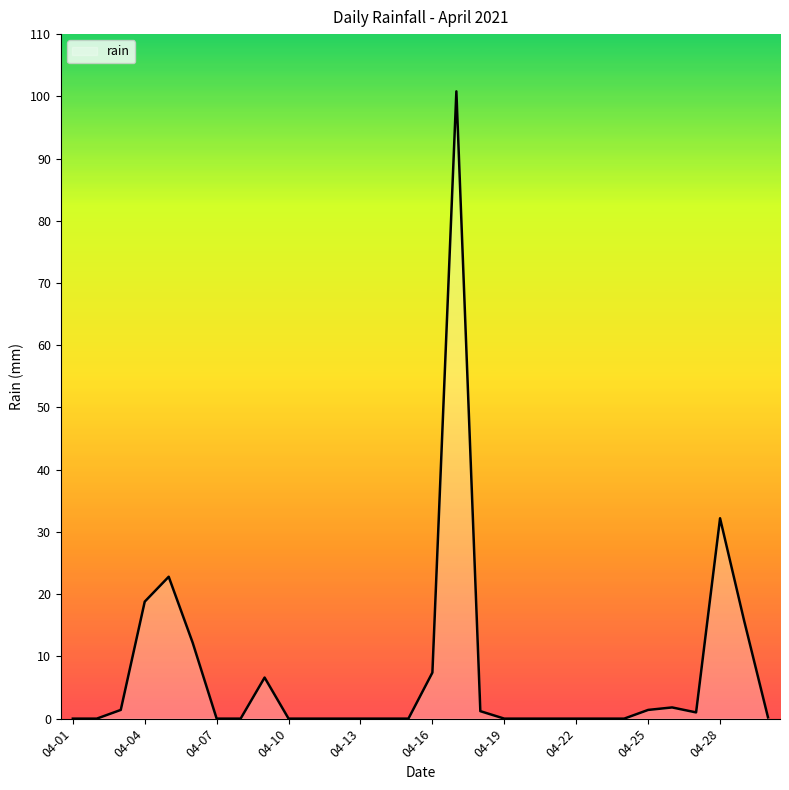

What is the greatest value displayed?

100.8